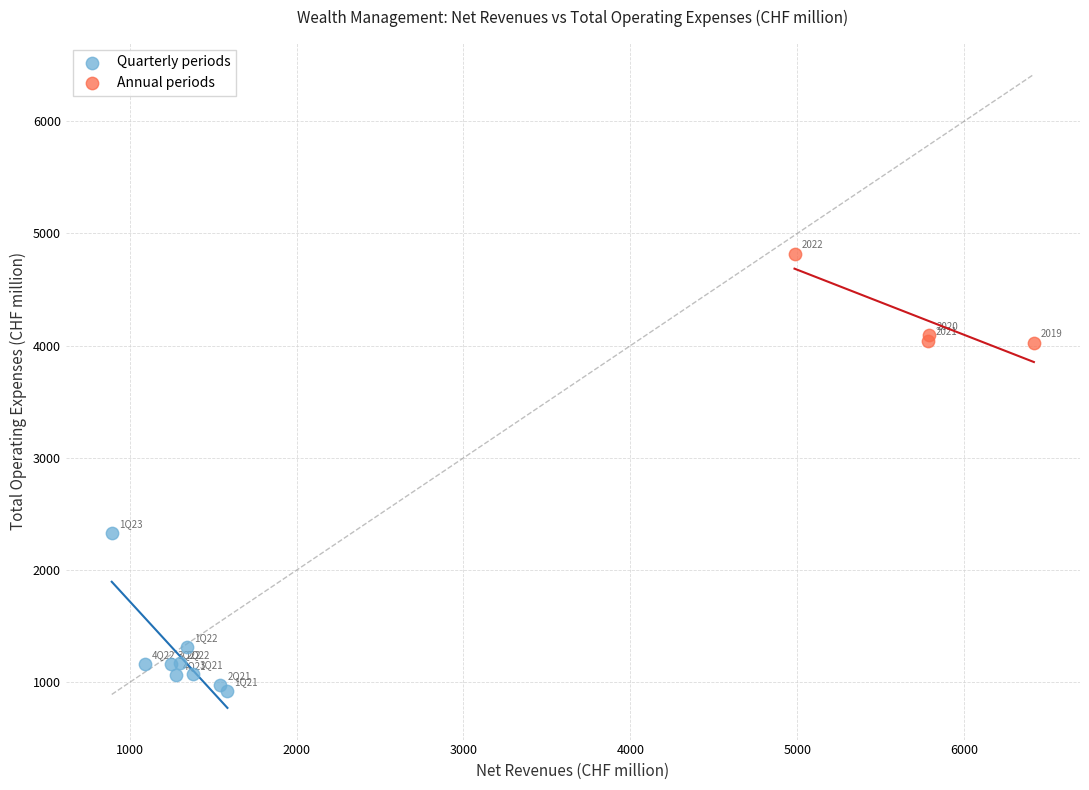

Which series reaches the maximum Y coordinate?

Annual periods